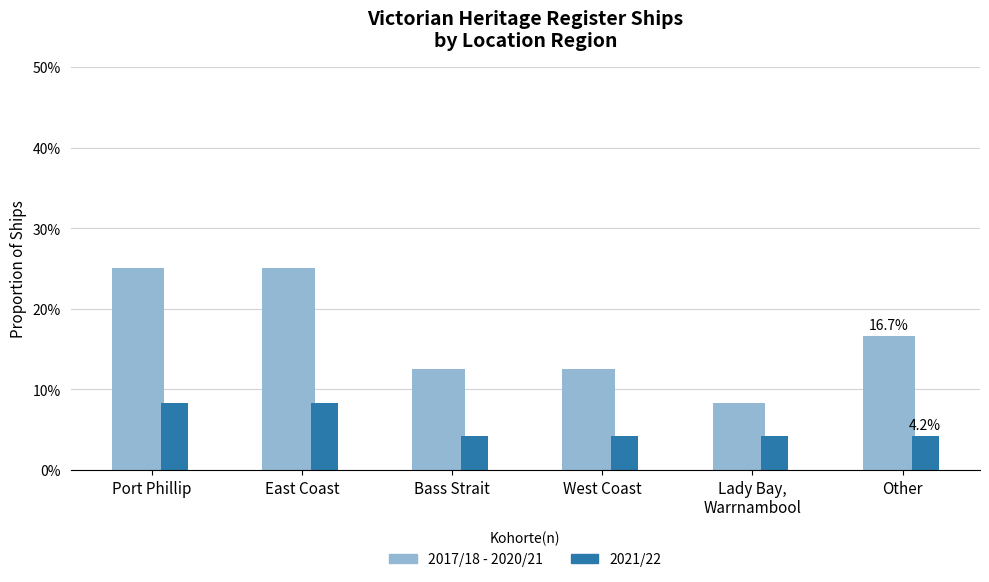

Is it true that 2017/18 - 2020/21 equals 0.1 at Lady Bay,
Warrnambool?

True